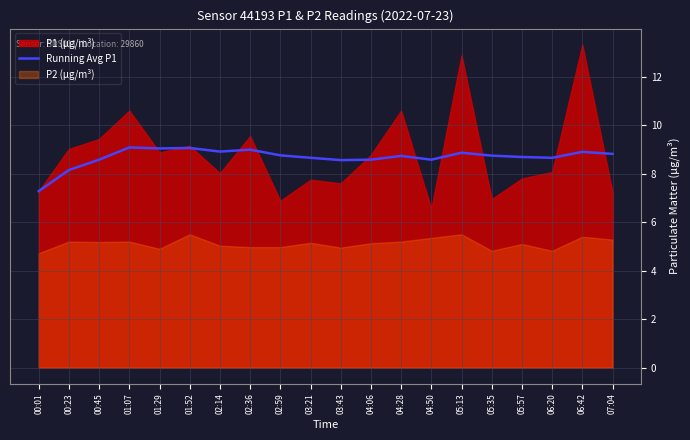

True or false: Running Avg P1 has a value of 5.5 at 04:28.

False